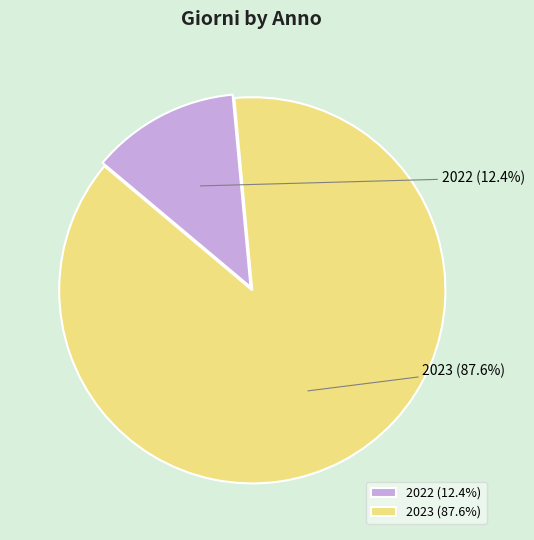

Which category has the smallest portion of the pie?

2022